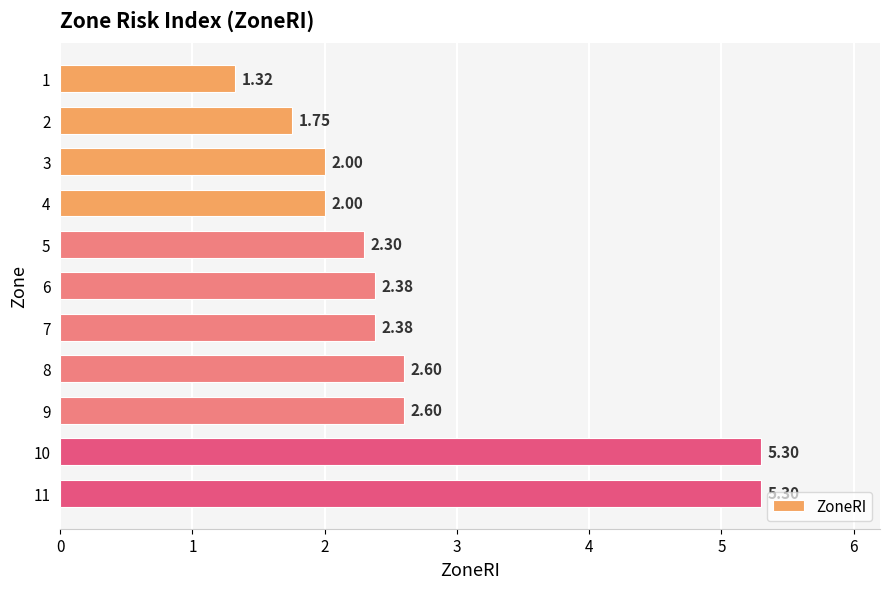

What is the difference between the values at 3 and 10?

3.3